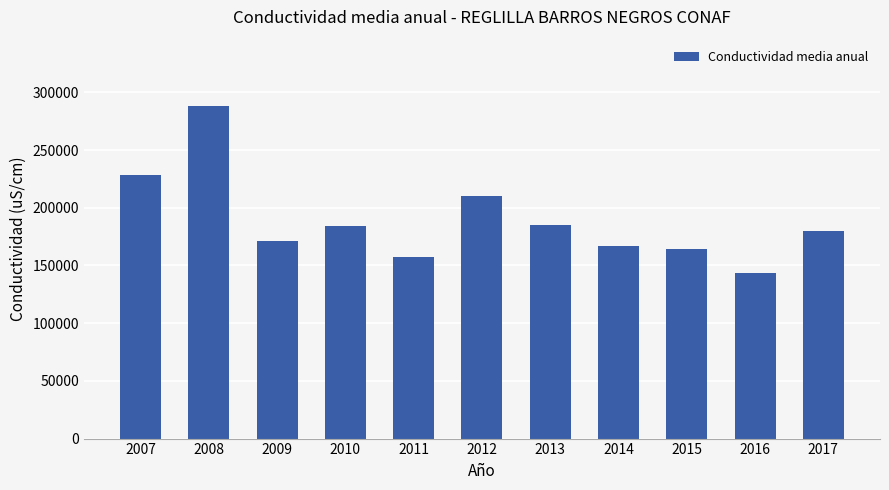

How many distinct data groups are displayed?

1